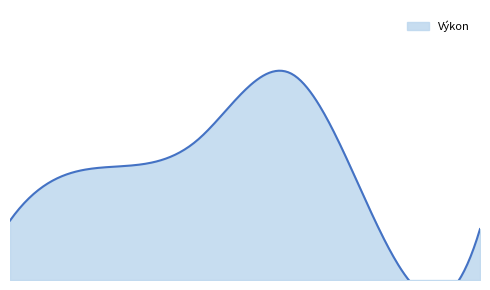

The chart shows a value of 4.8 at Kvapil Lukáš. True or false?

False